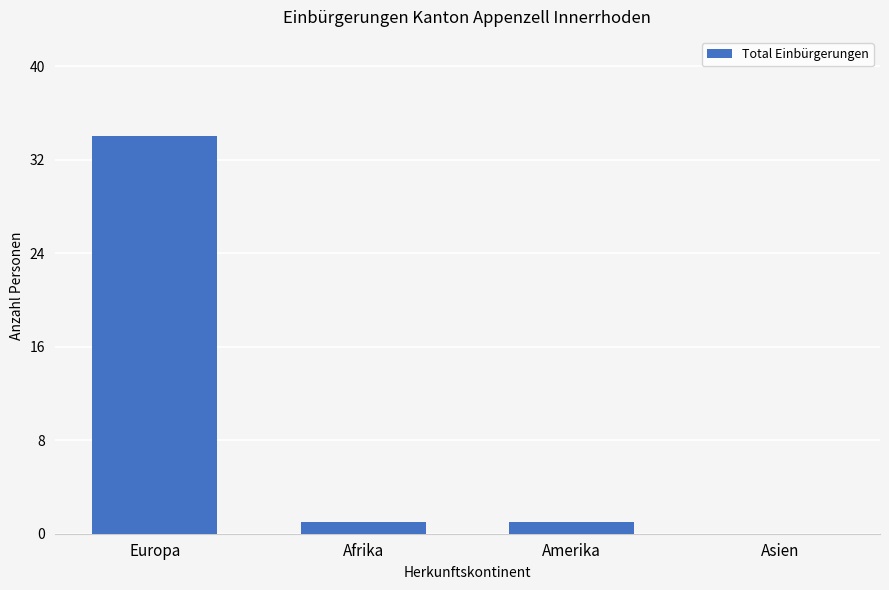

How many categories are shown in the chart?

4